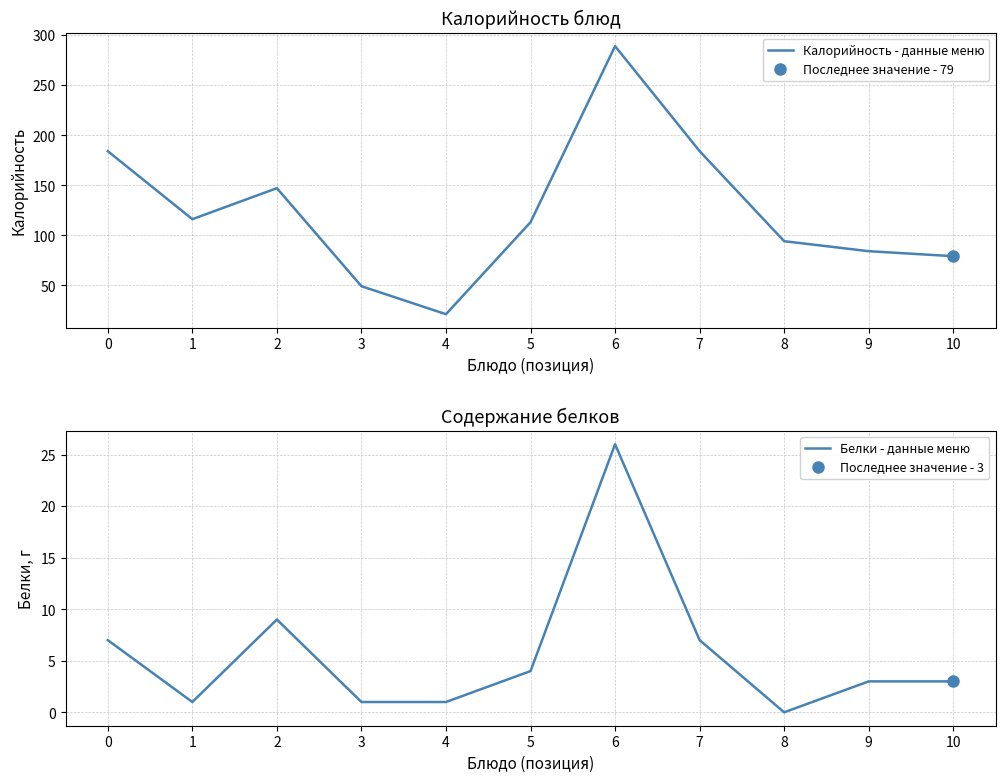

What is the spread (max minus min) of values at 8?

94